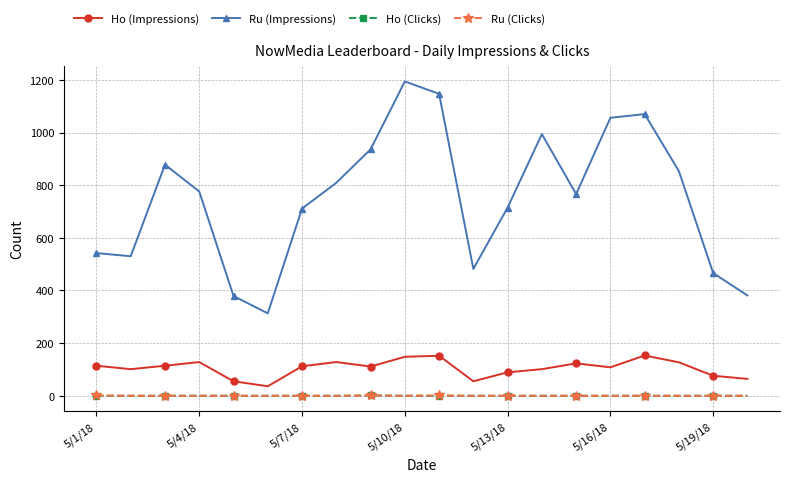

Which series has the largest total across all categories?

Ru (Impressions)